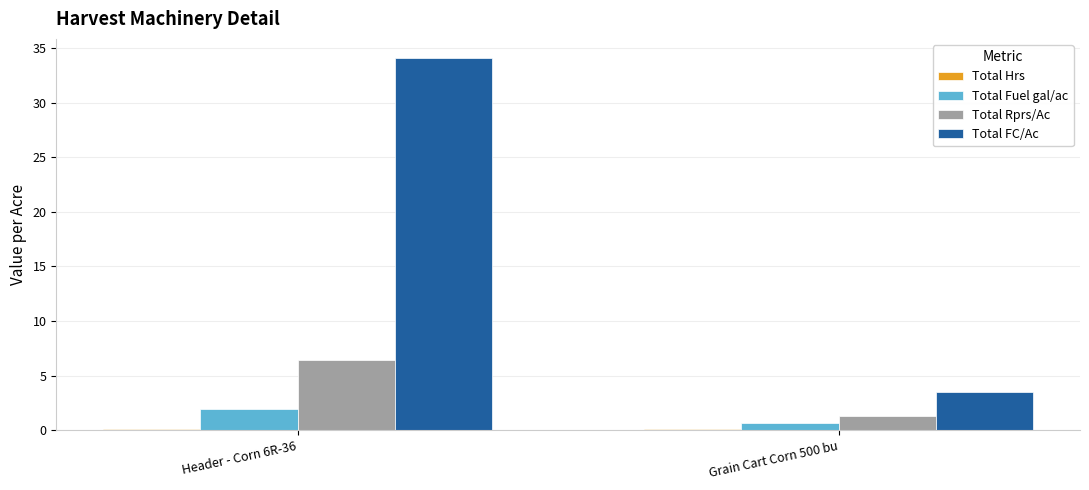

The Total FC/Ac series shows 34.1 at Header - Corn 6R-36. True or false?

True